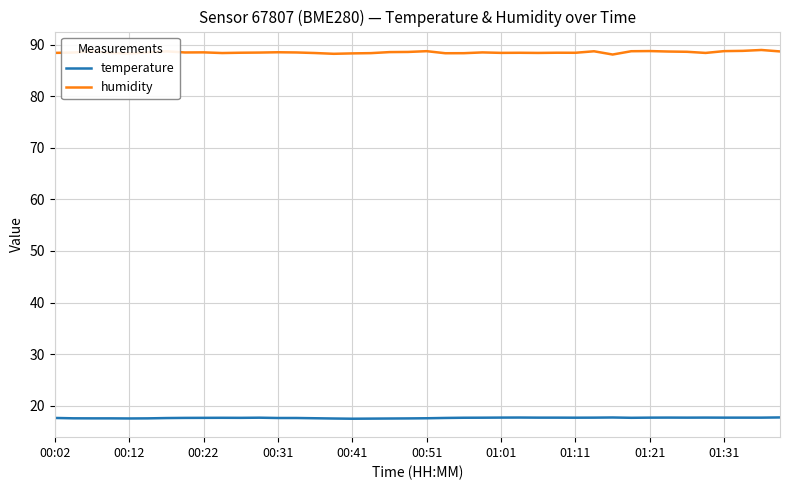

How many distinct data groups are displayed?

2